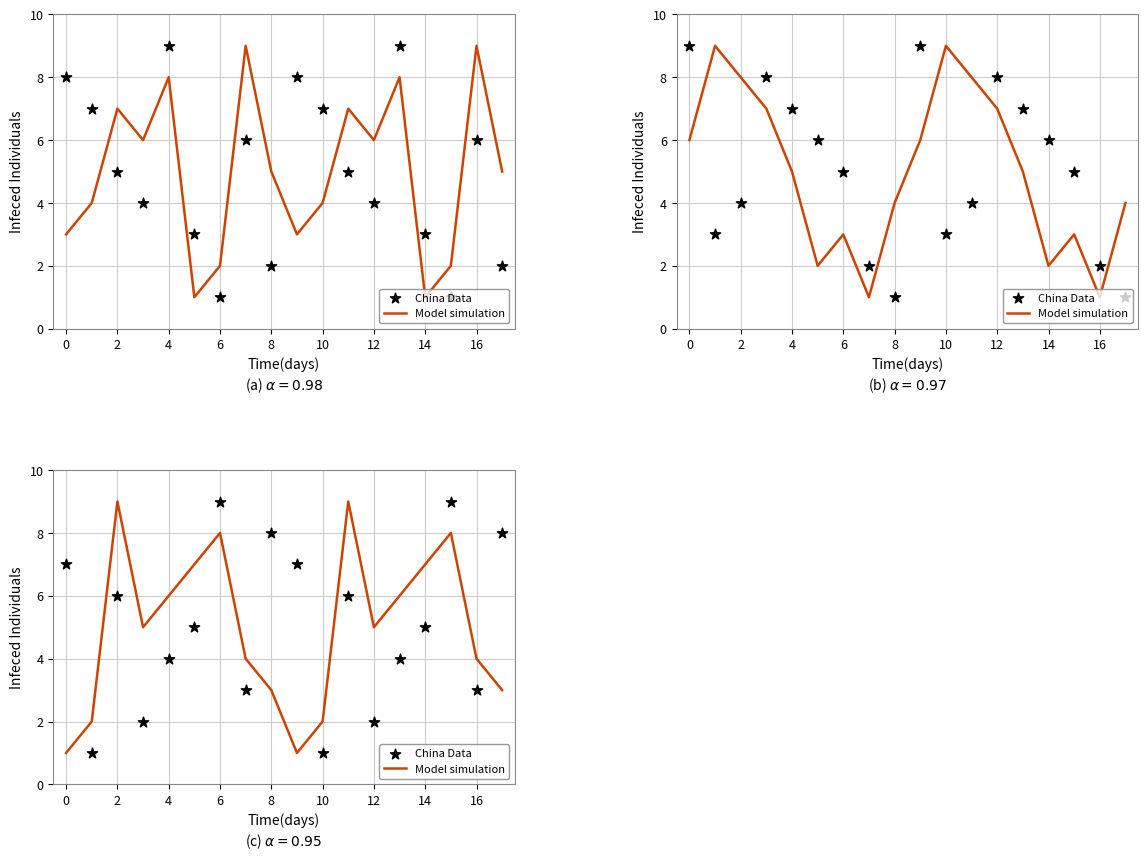

What are all the series names shown in the legend?

Model simulation, China Data